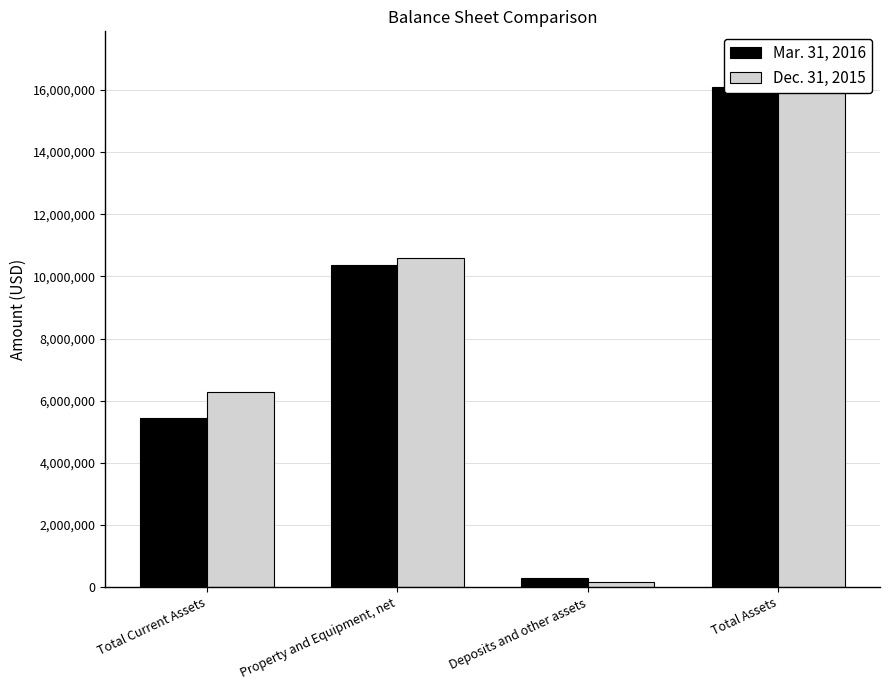

Where does the Dec. 31, 2015 series first go above 10588200?

Total Assets